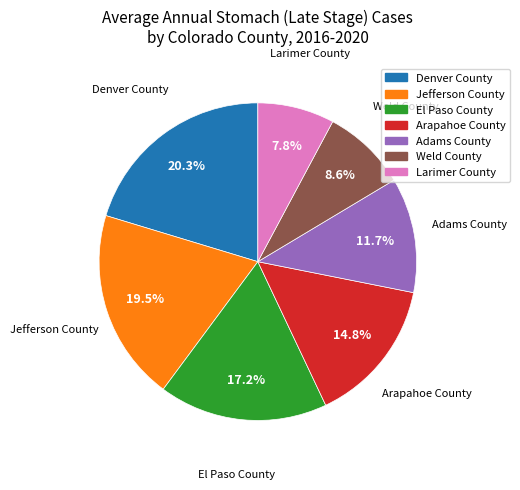

What is the ratio of the value at Weld County to the value at Adams County?

0.7